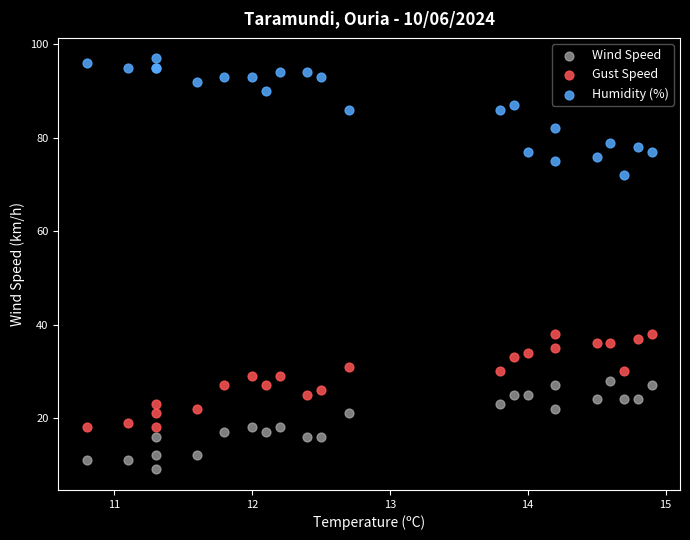

Which series contains the lowest Y value?

Wind Speed